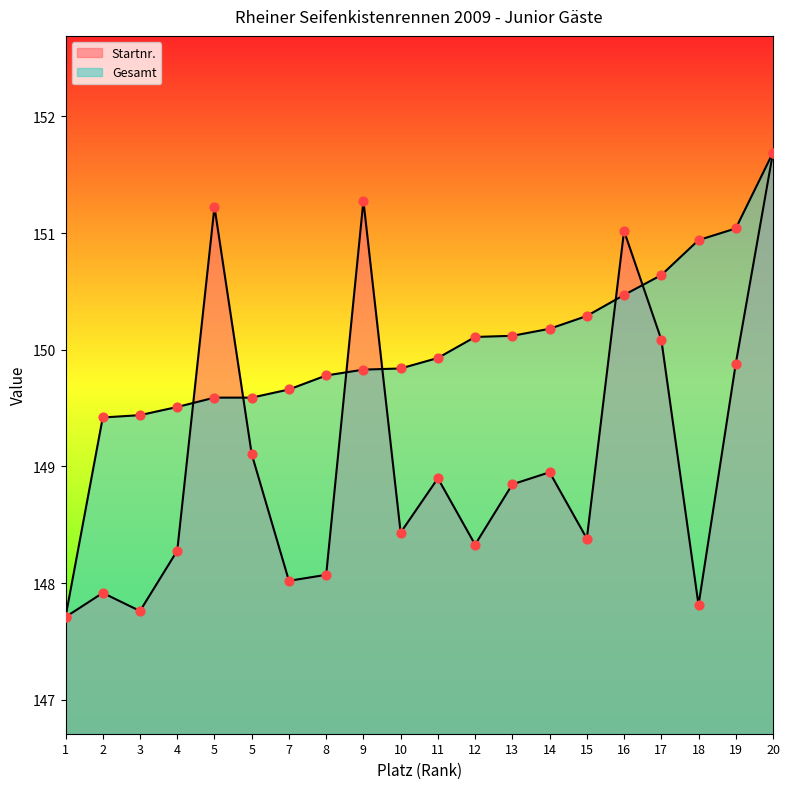

Which series has the largest total across all categories?

Gesamt